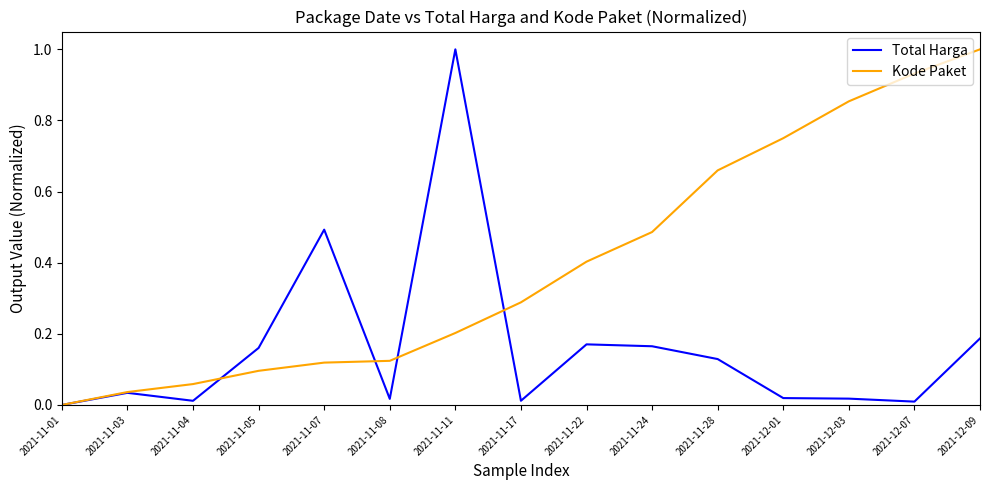

Which label corresponds to the smallest value in the chart?

2021-11-01